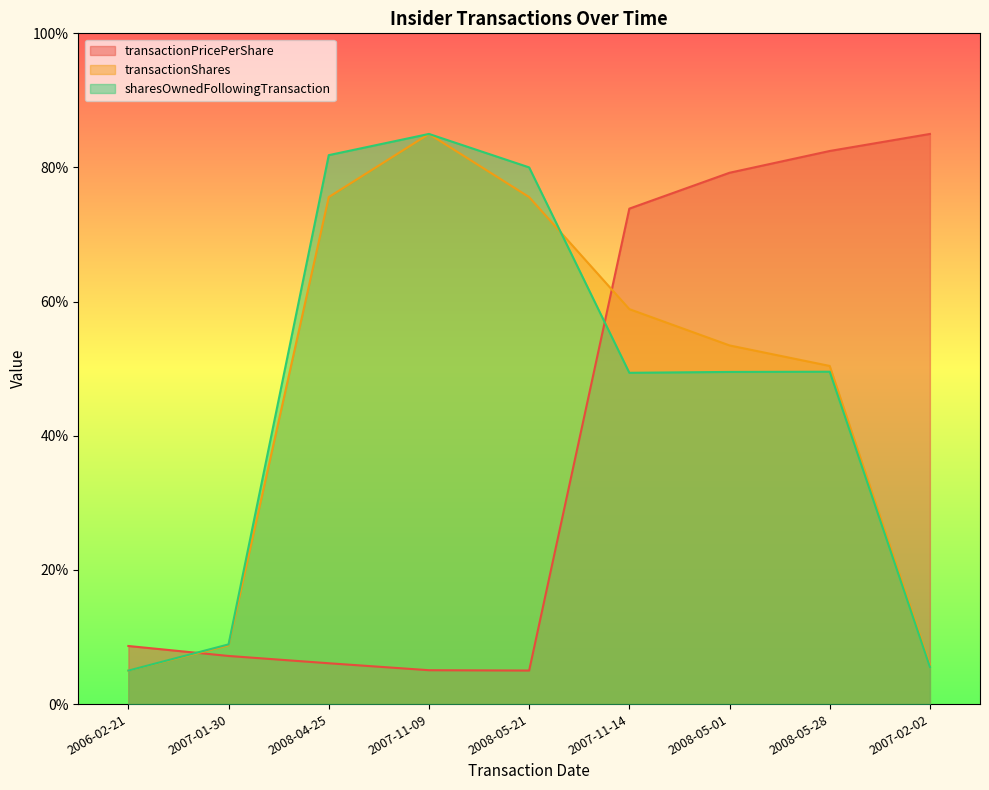

What is the sum of all transactionShares values?

418.5